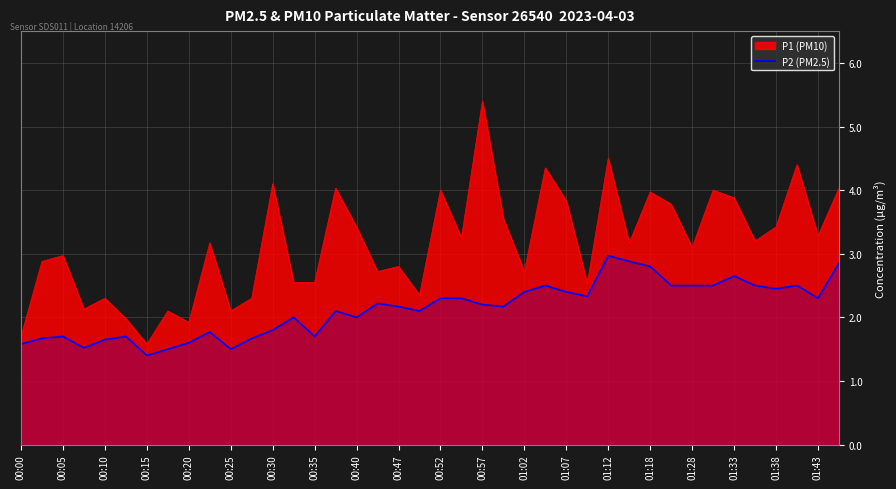

How many data points are less than 2?

14